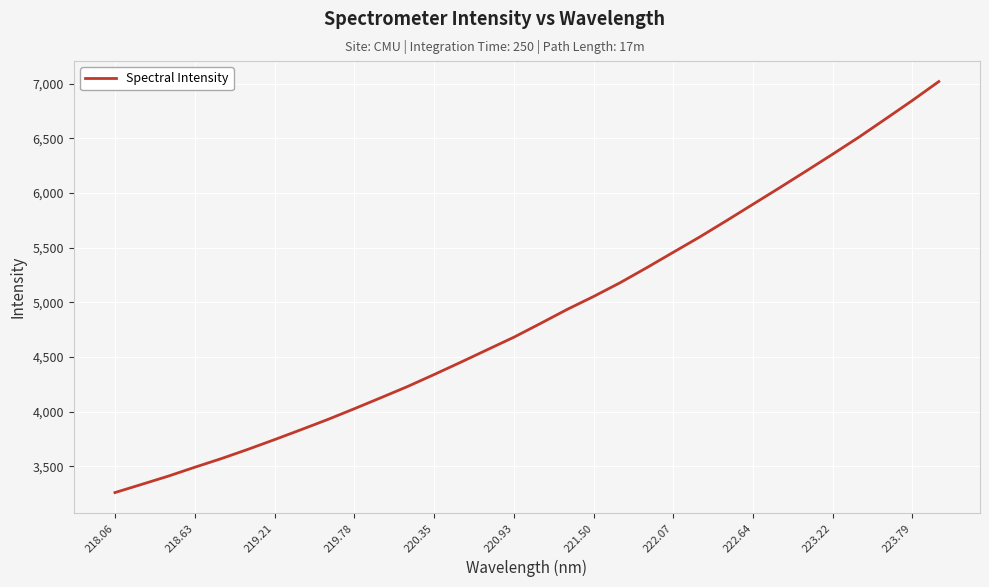

What is the greatest value displayed?

7020.4